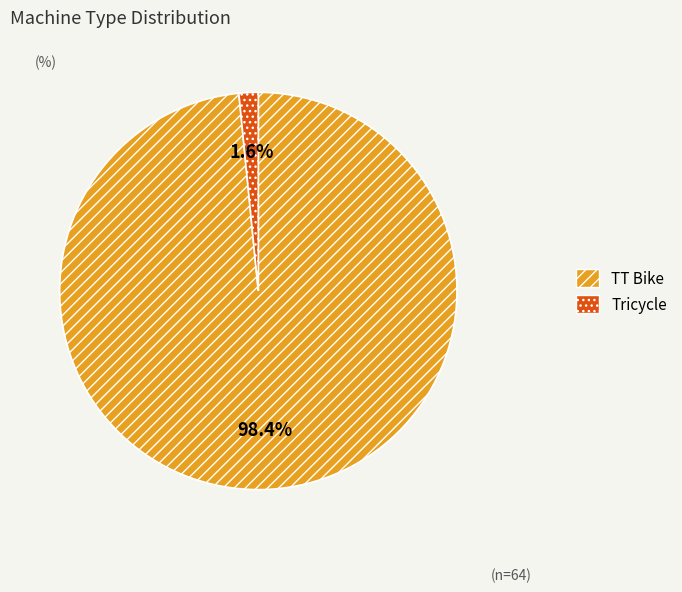

Is there any slice that represents more than half of the pie?

Yes